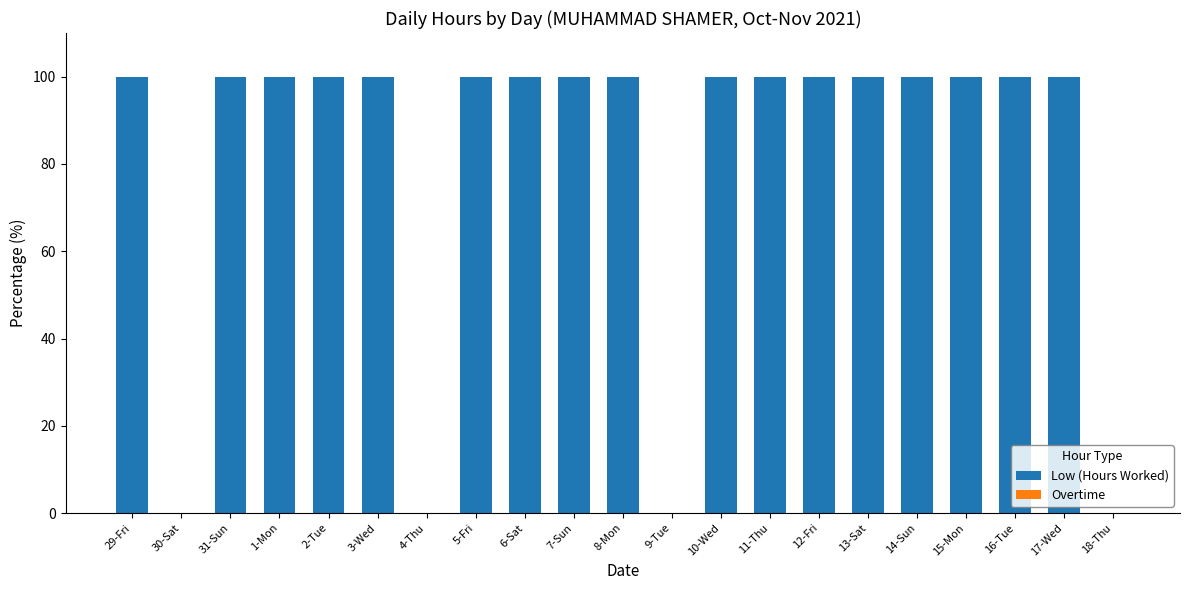

The chart shows a value of 100 at 13-Sat. True or false?

True